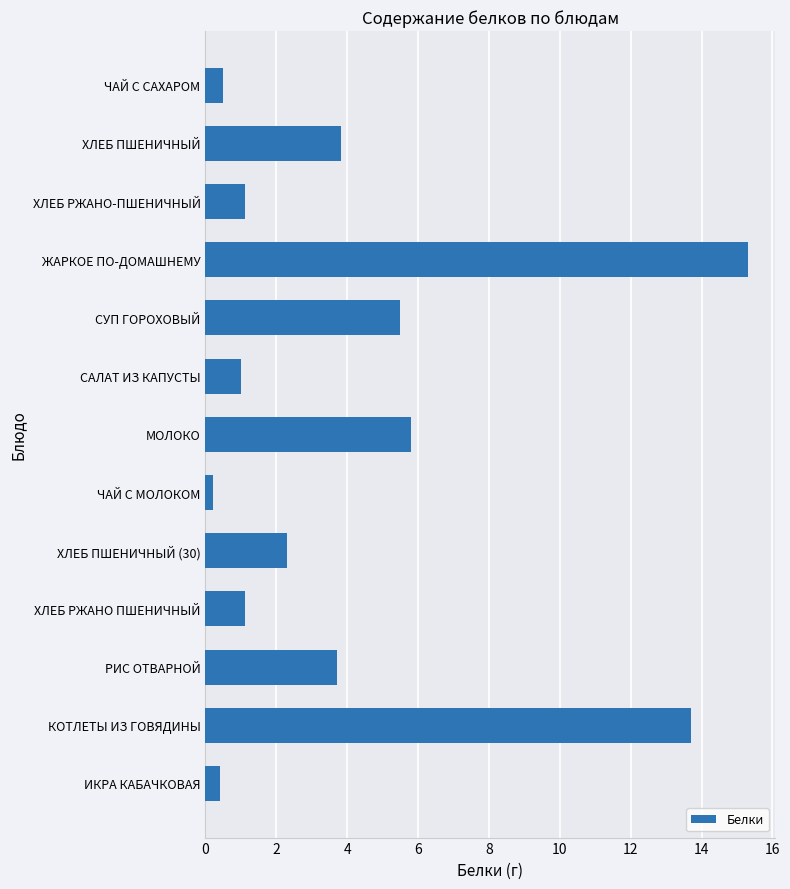

What is the average value?

4.2